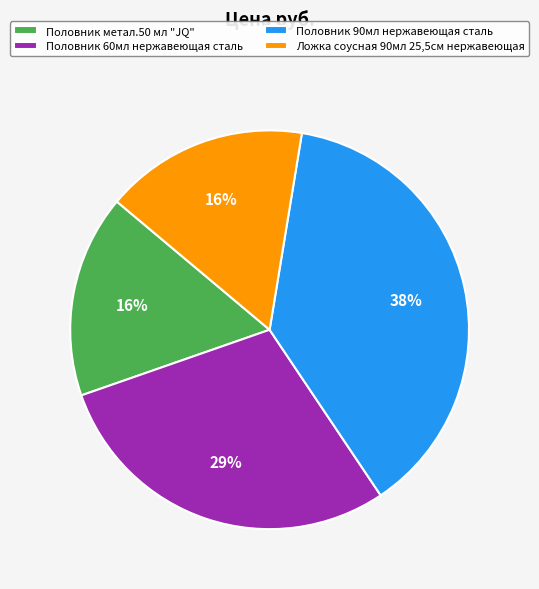

How many slices are in this pie chart?

4